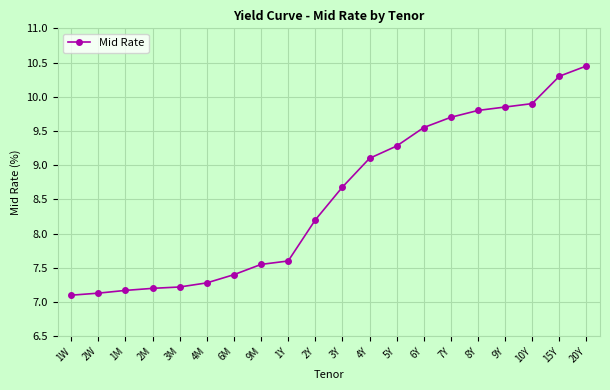

What value does the data have at 15Y?

10.3